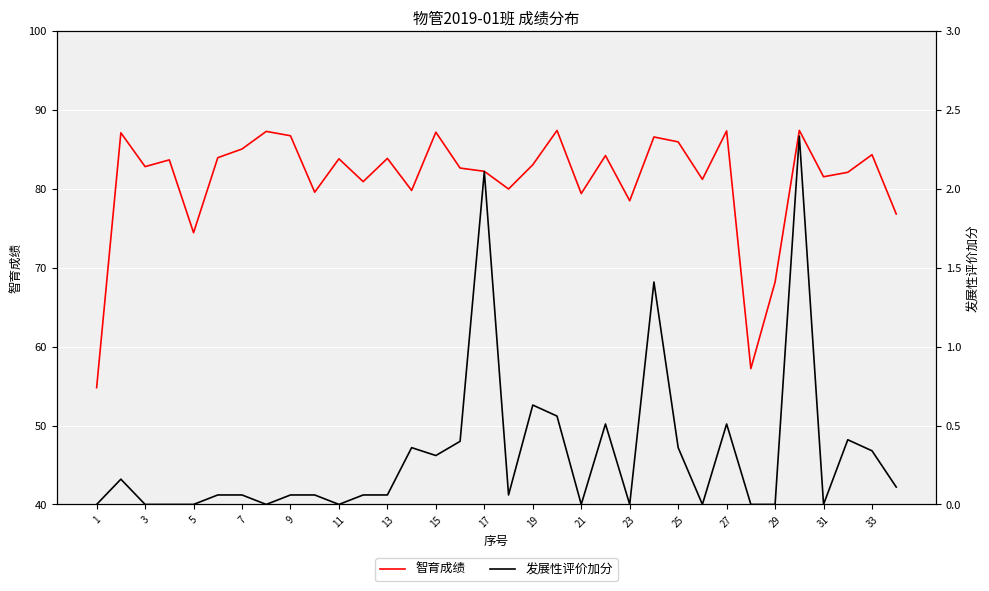

What is the value of the 发展性评价加分 point at the 16th from the left?

0.4